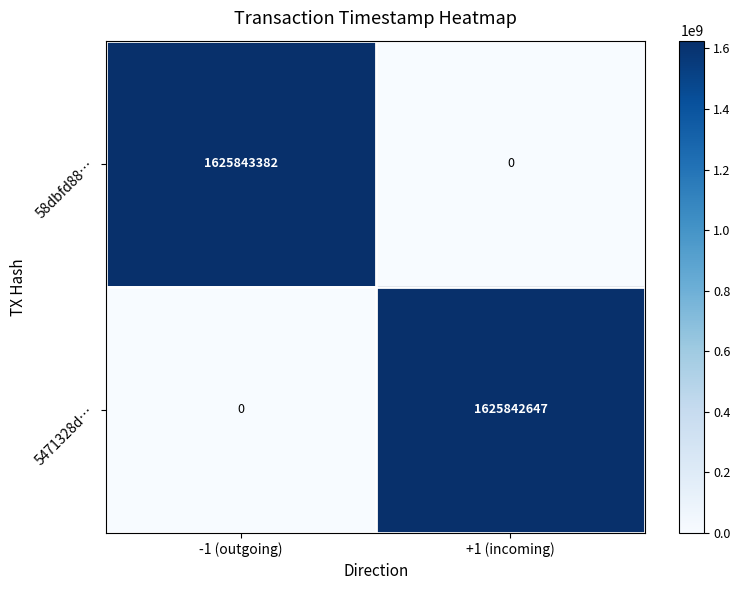

At how many categories does at least one series exceed 349459542?

2